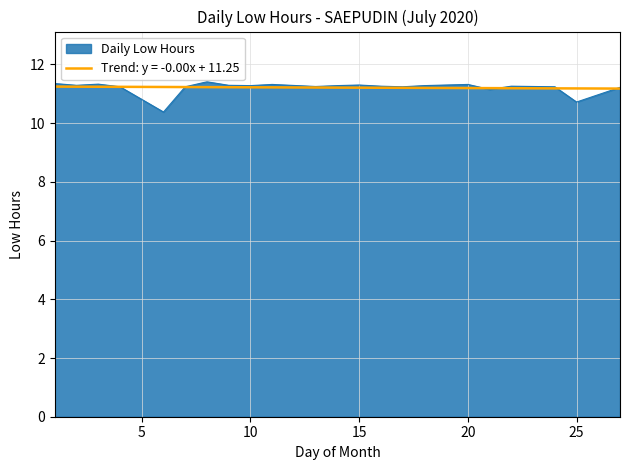

How many categories are shown in the chart?

23